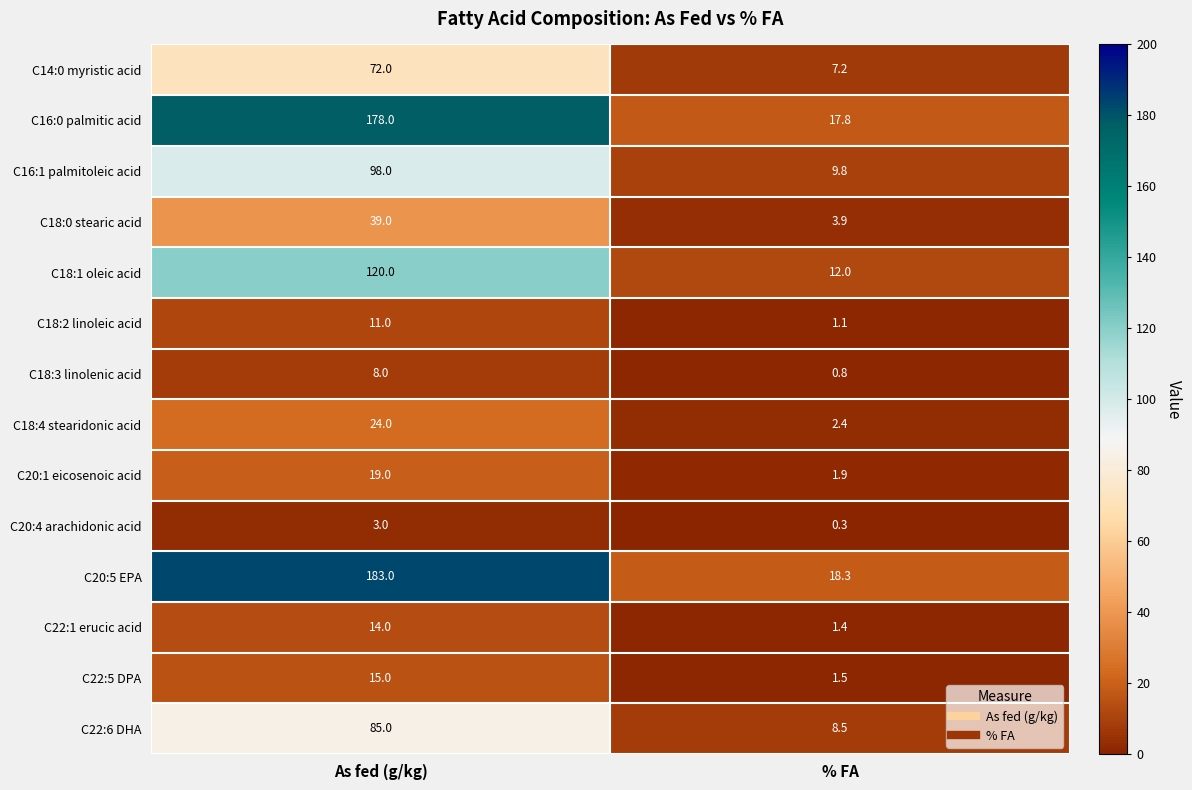

How many categories are shown in the chart?

2